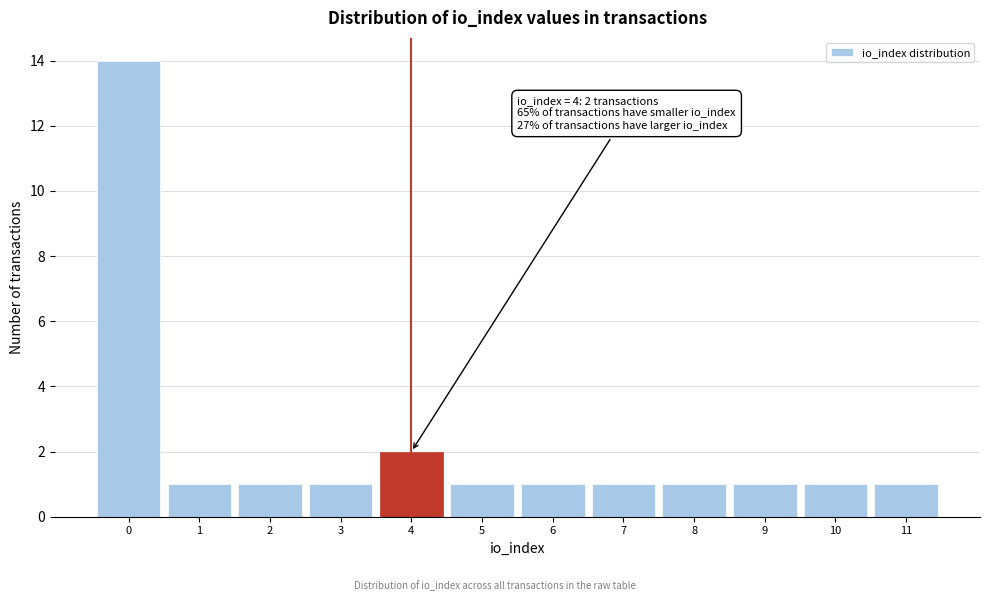

Over which range of the x-axis is the bar tallest?

-0.5 to 0.5